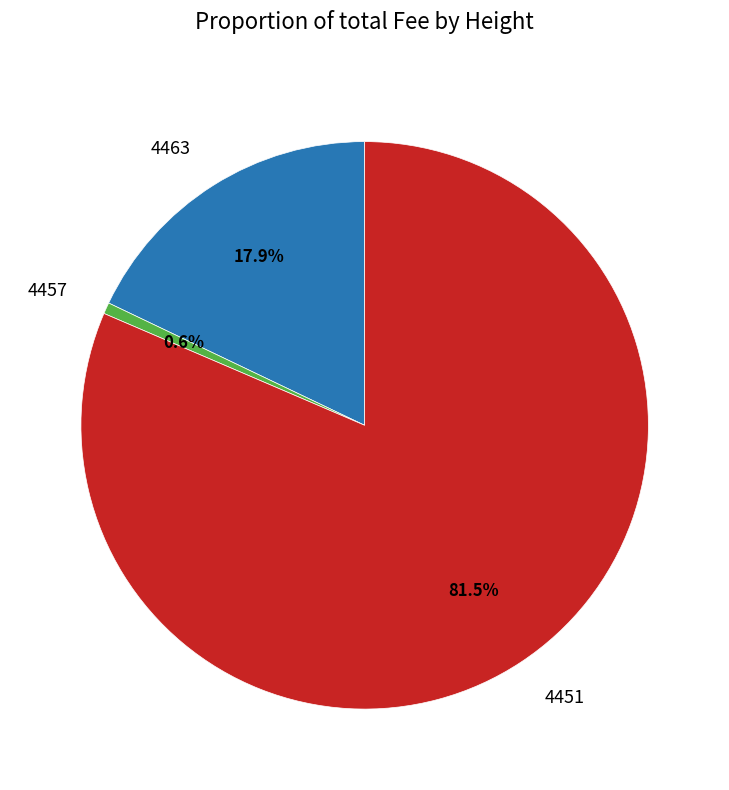

How many slices are in this pie chart?

3